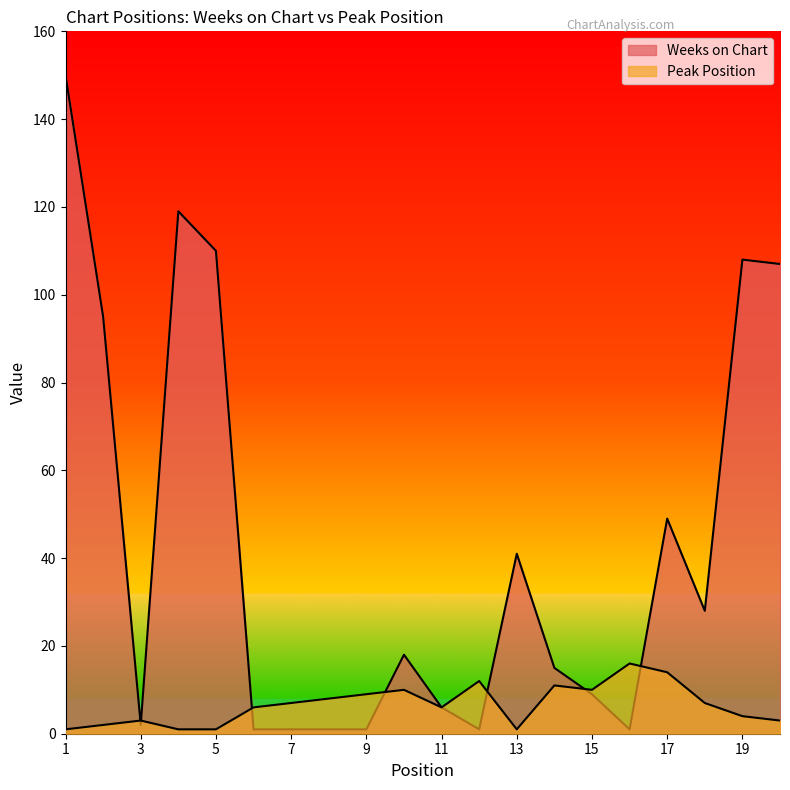

How many lines are shown in the chart?

2